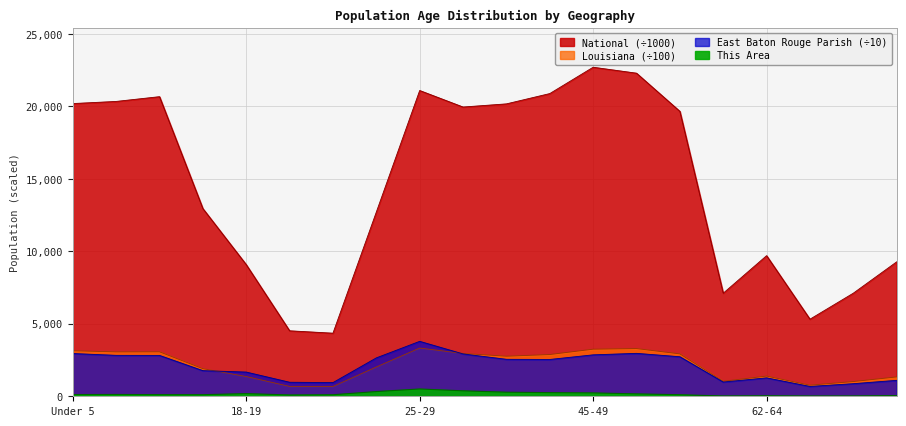

How many categories are shown in the chart?

20